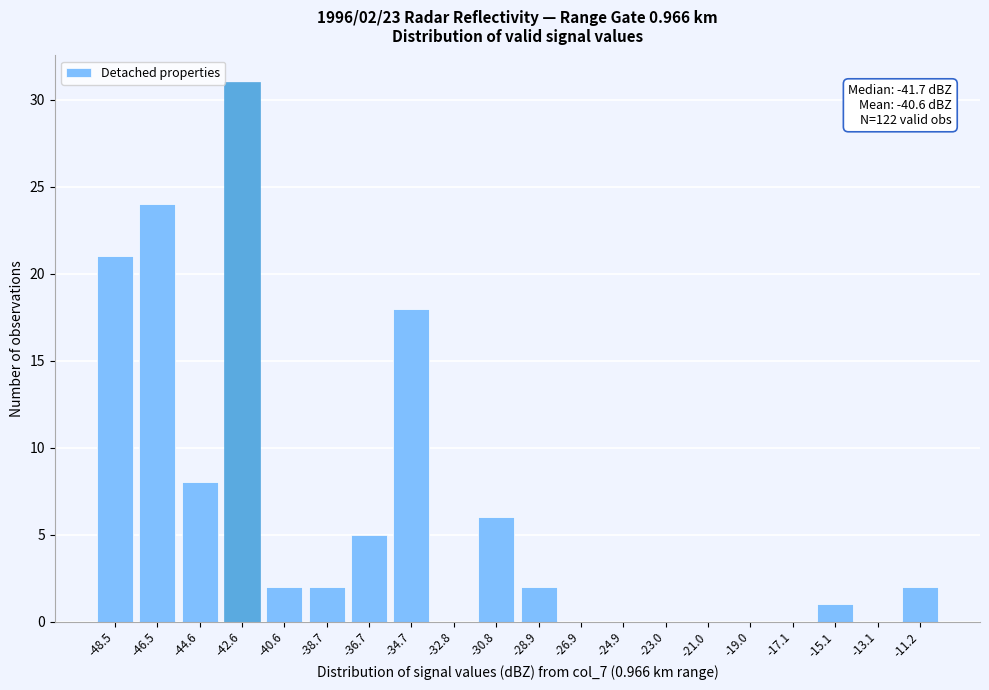

Reading left to right, what are all the values shown in this chart?

-48.5=21	-46.5=24	-44.6=8	-42.6=31	-40.6=2	-38.7=2	-36.7=5	-34.7=18	-32.8=0	-30.8=6	-28.9=2	-26.9=0	-24.9=0	-23.0=0	-21.0=0	-19.0=0	-17.1=0	-15.1=1	-13.1=0	-11.2=2